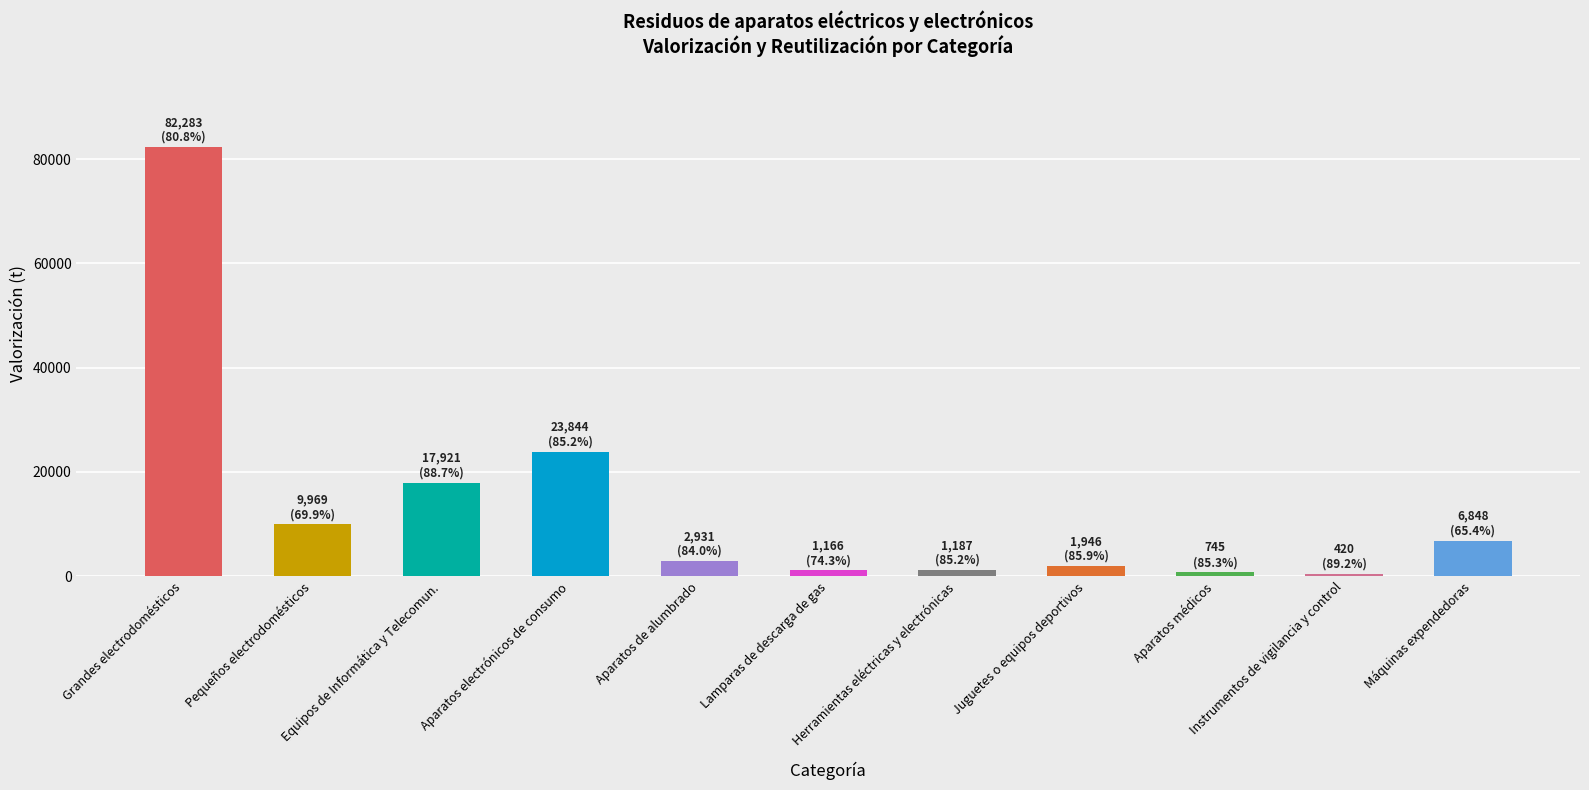

True or false: the data shows 36797.1 at Grandes electrodomésticos.

False